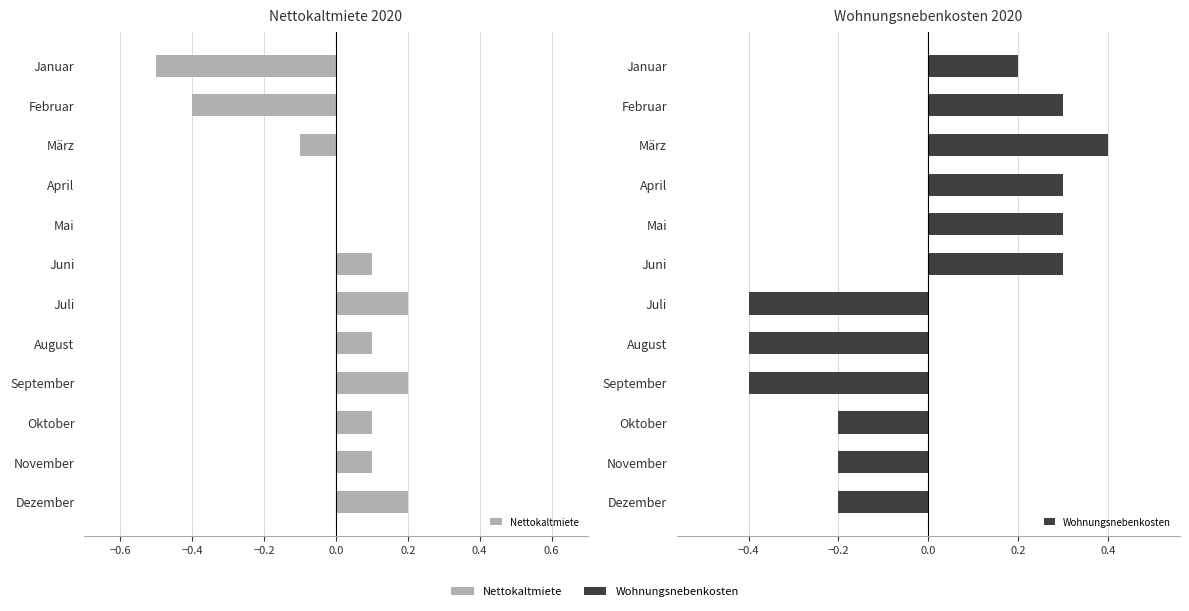

What is the value of the Wohnungsnebenkosten bar at the 7th from the left?

-0.4